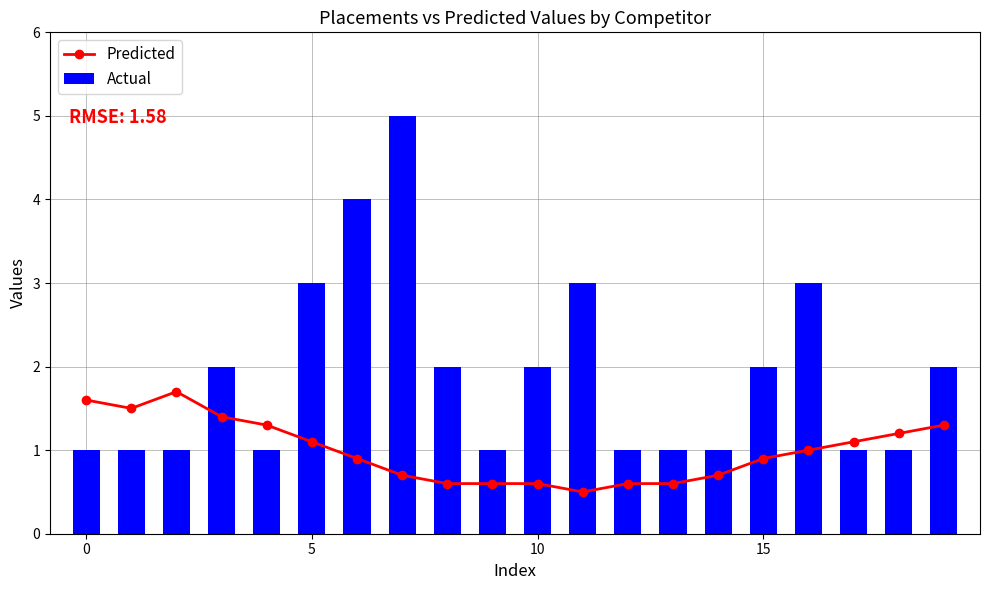

How many Actual values are between 1 and 3?

18